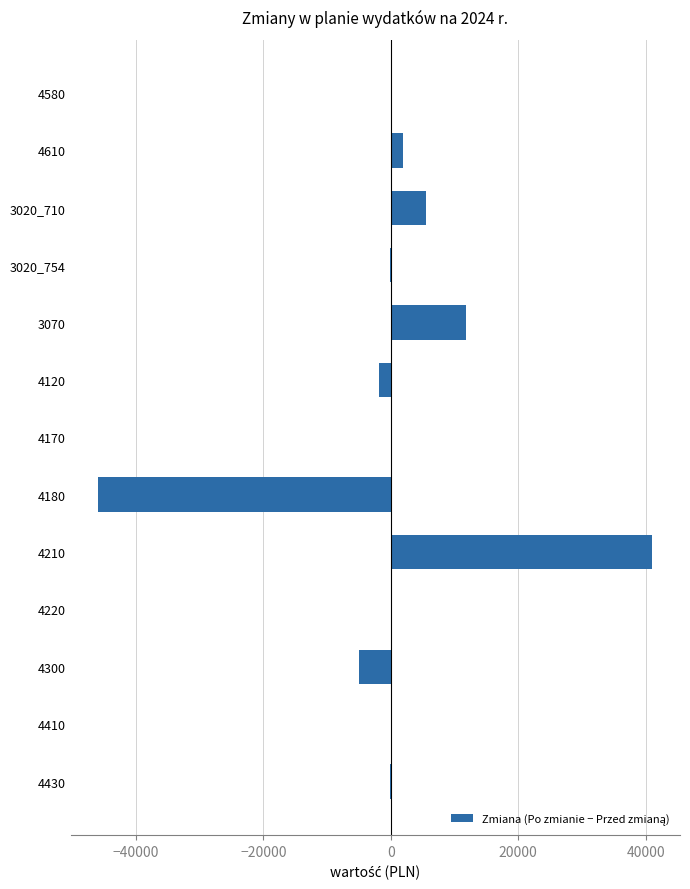

Count the number of data series in this chart.

1